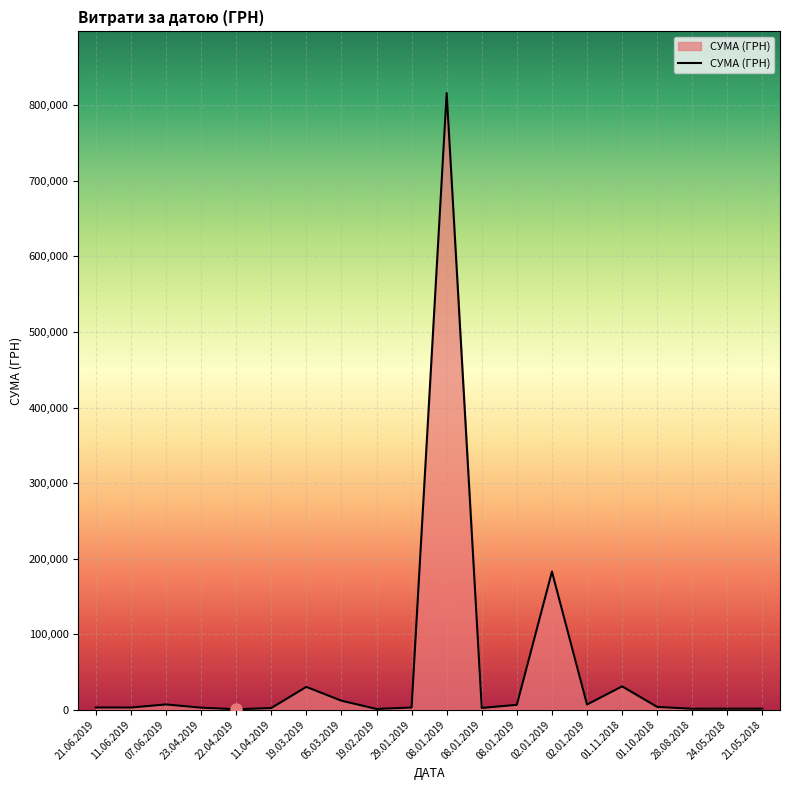

What is the difference between the values at 08.01.2019 and 05.03.2019?

5425.2